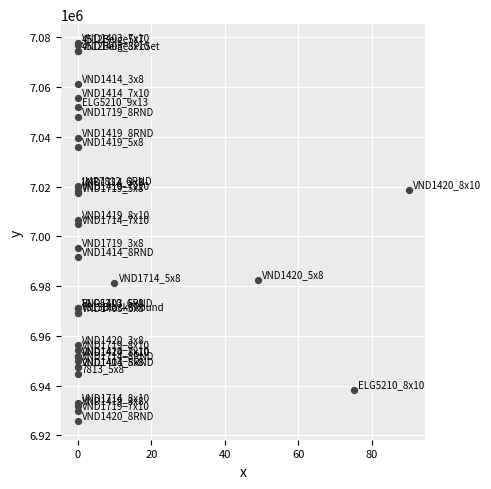

What Y value in the scatter plot is closest to 7001818?

7004856.5